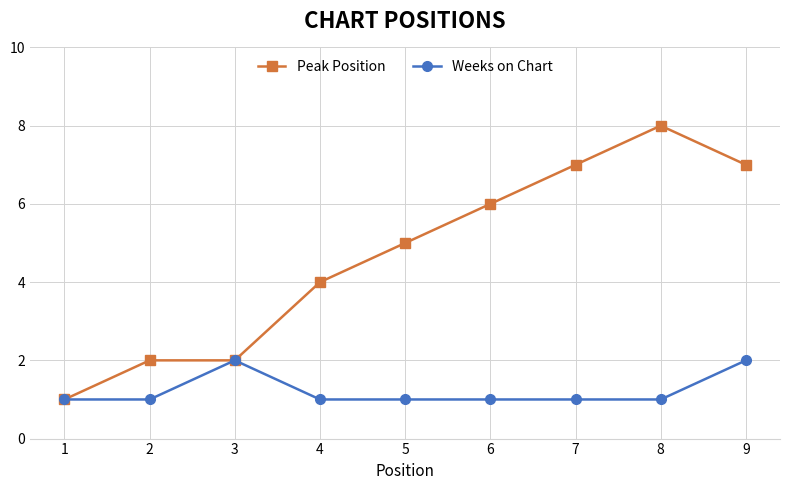

What is the value of the Weeks on Chart point at the 9th from the left?

2